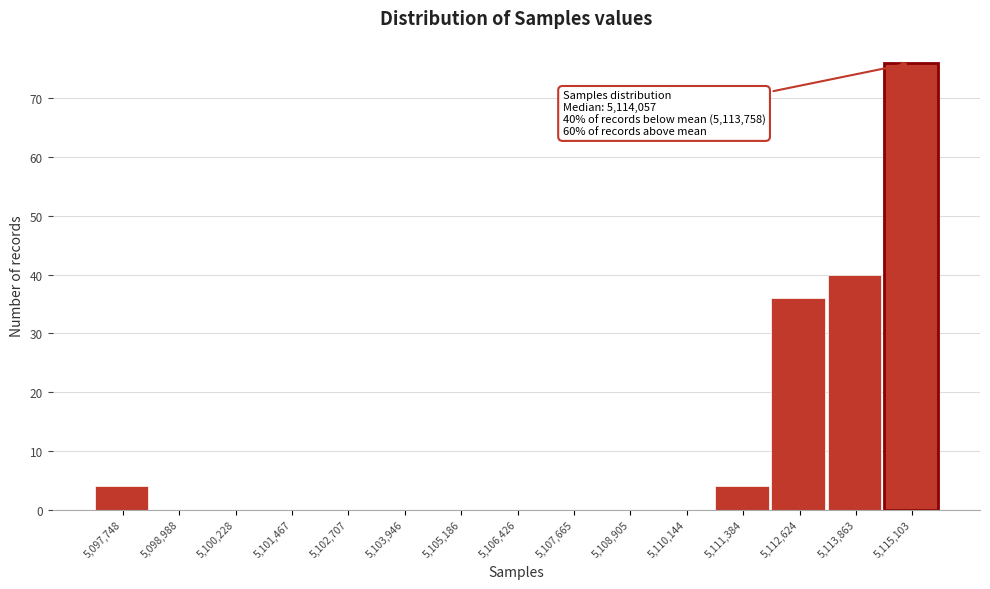

Which range on the x-axis has the tallest bar?

5114400 to 5115800